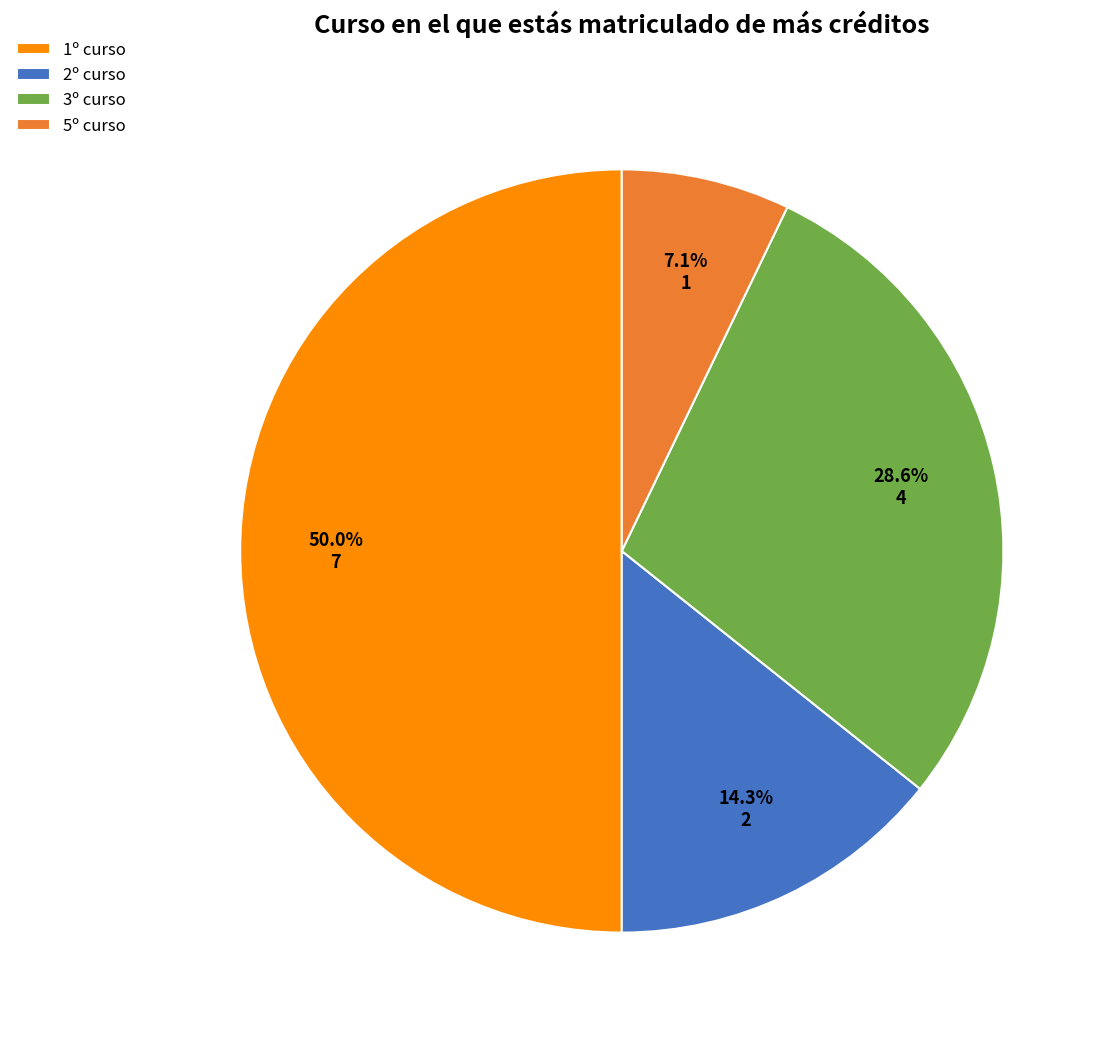

Approximately how many times larger is the value at 3º curso compared to 1º curso?

0.6